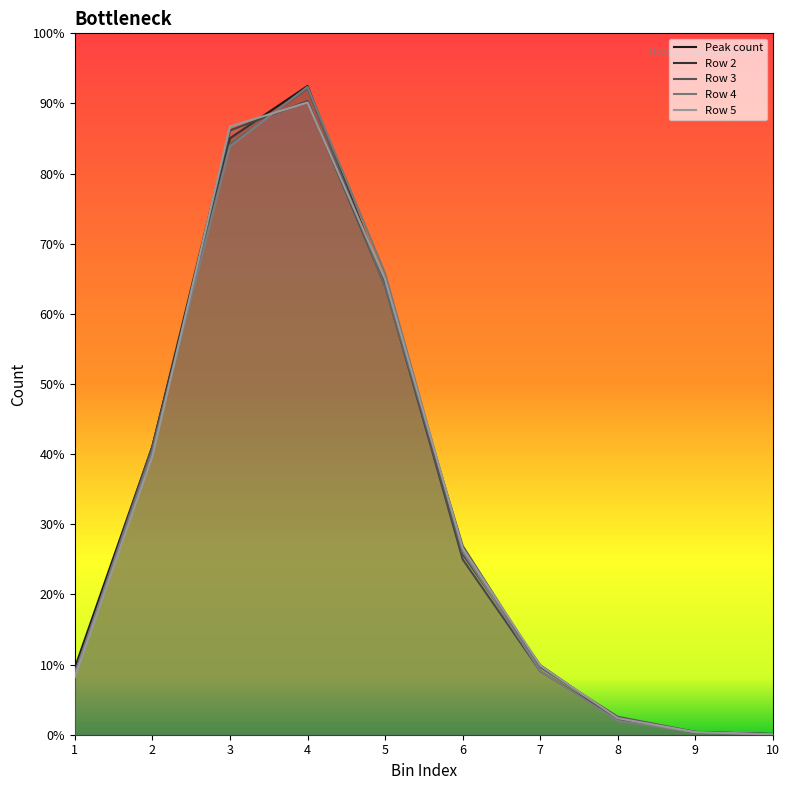

Rank the series at 2 from lowest to highest value.

Row 5, Row 4, Row 3, Peak count, Row 2